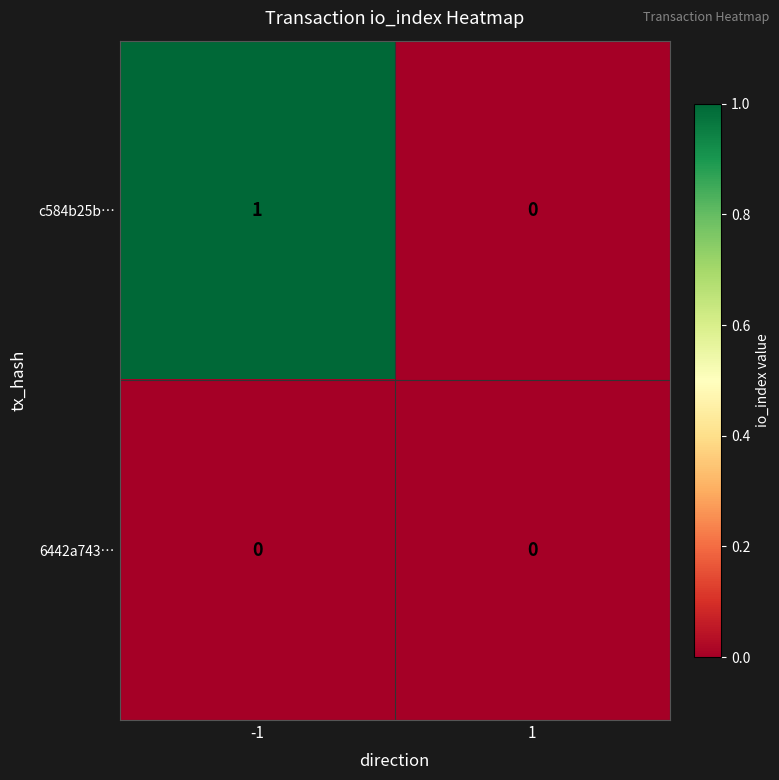

Which series has the largest total across all categories?

c584b25b…